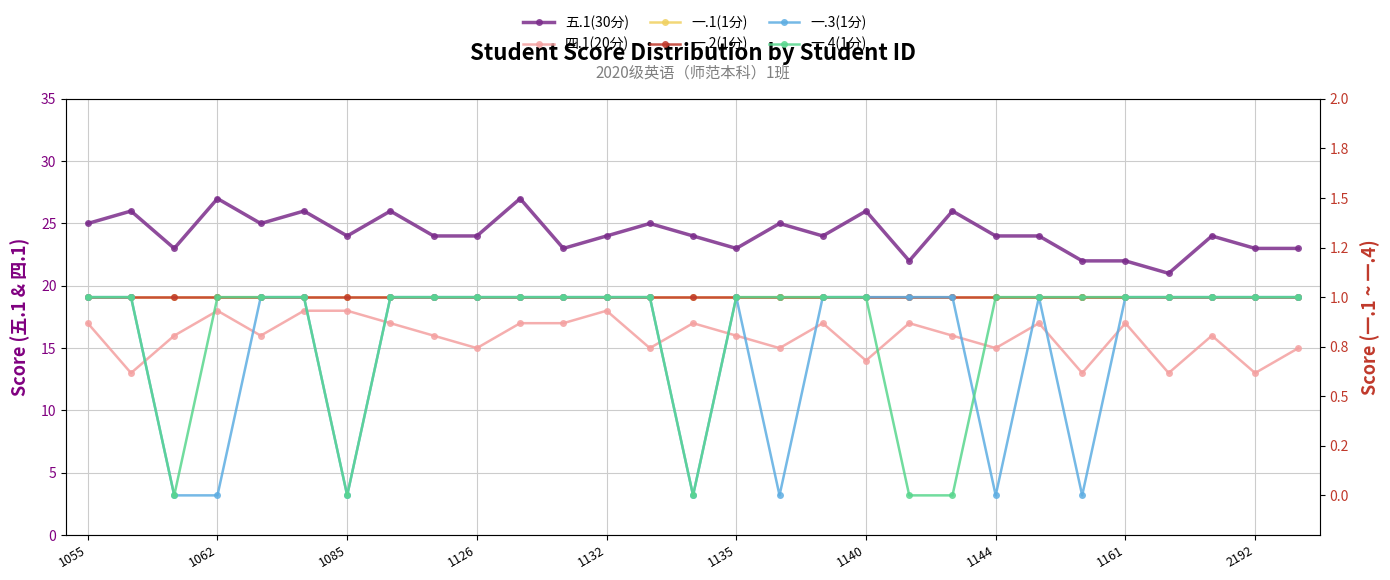

The 一.1(1分) series shows 2 at 1085. True or false?

False